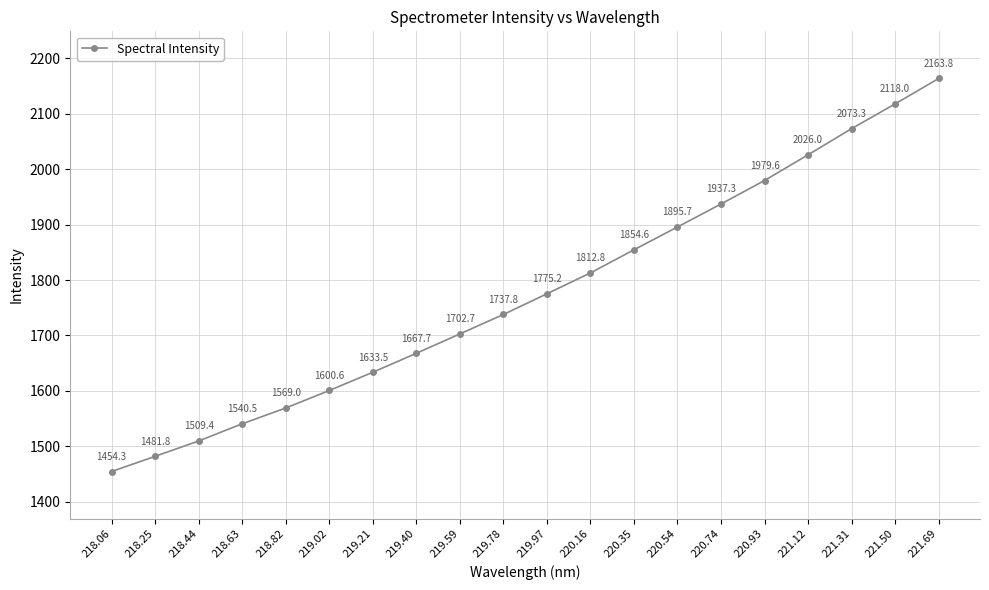

What is the value of the 20th point from the left?

2163.8